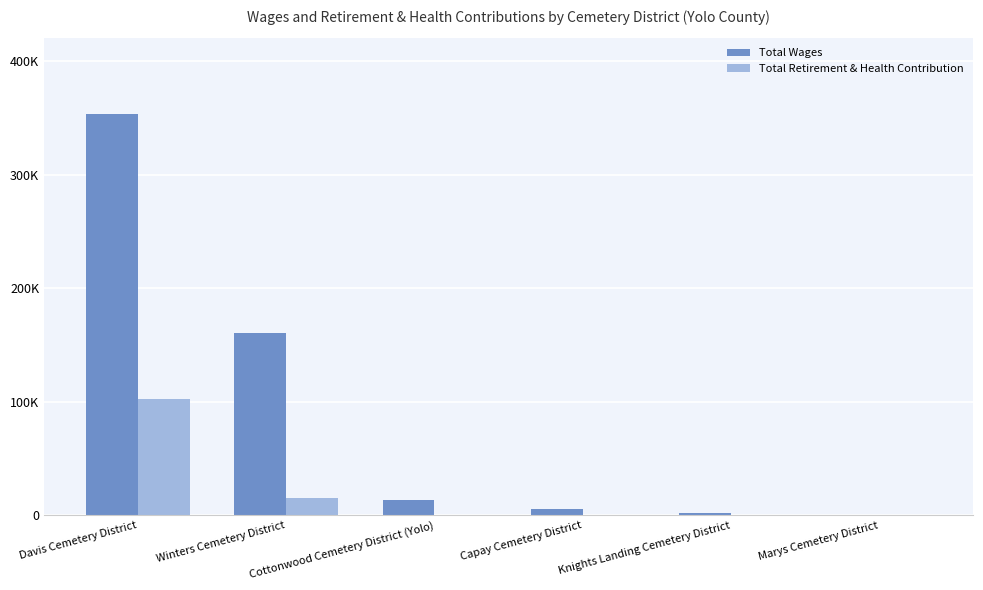

Which series has the largest total across all categories?

Total Wages